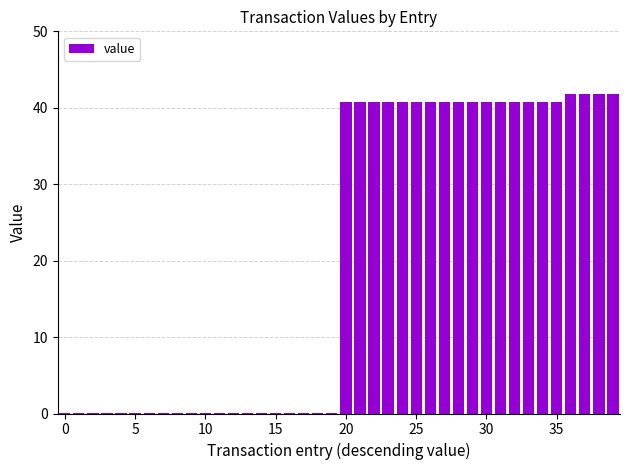

What is the maximum value shown in the chart?

41.8